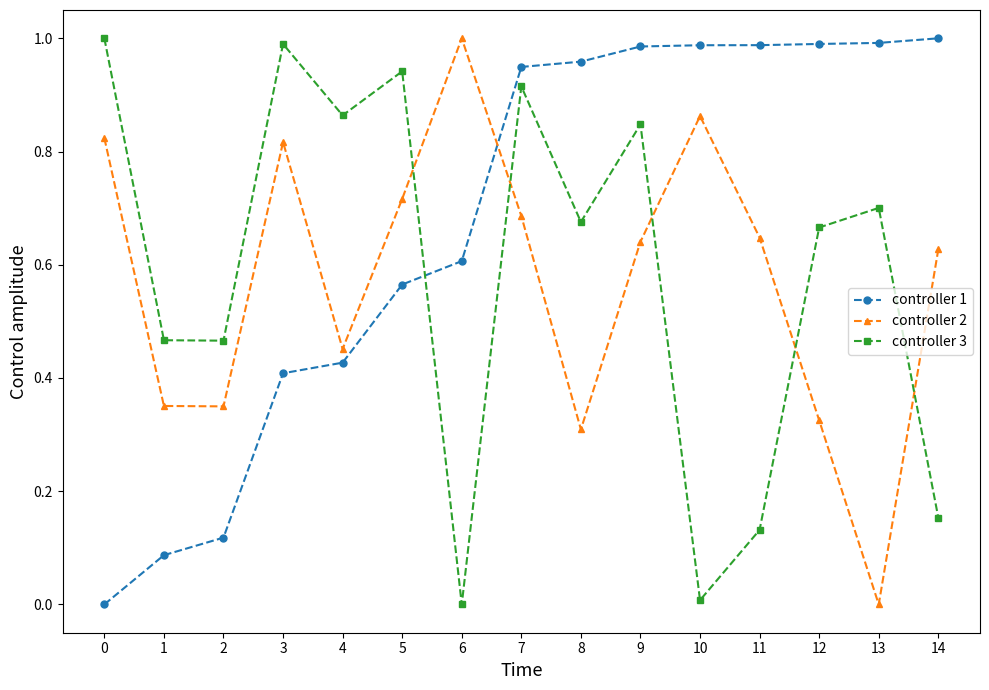

How many intersections are there between controller 3 and controller 1?

1